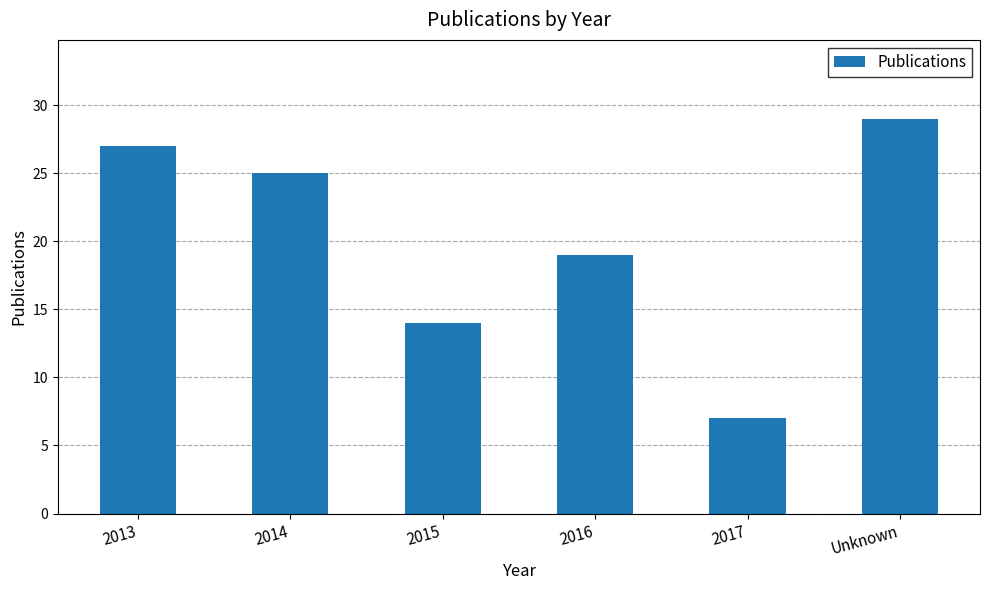

What is the ratio of the value at 2017 to the value at 2015?

0.5